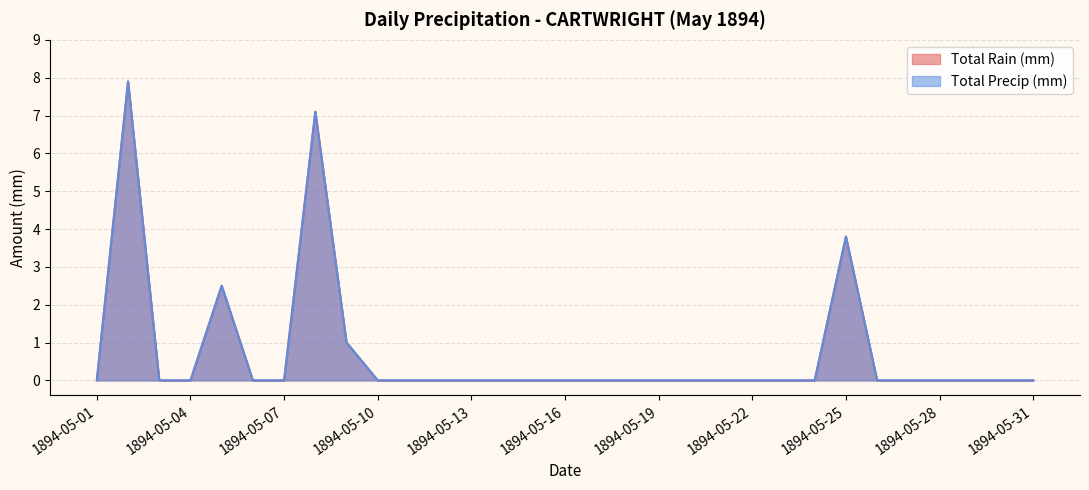

At which category does Total Precip (mm) reach its first local peak?

1894-05-02